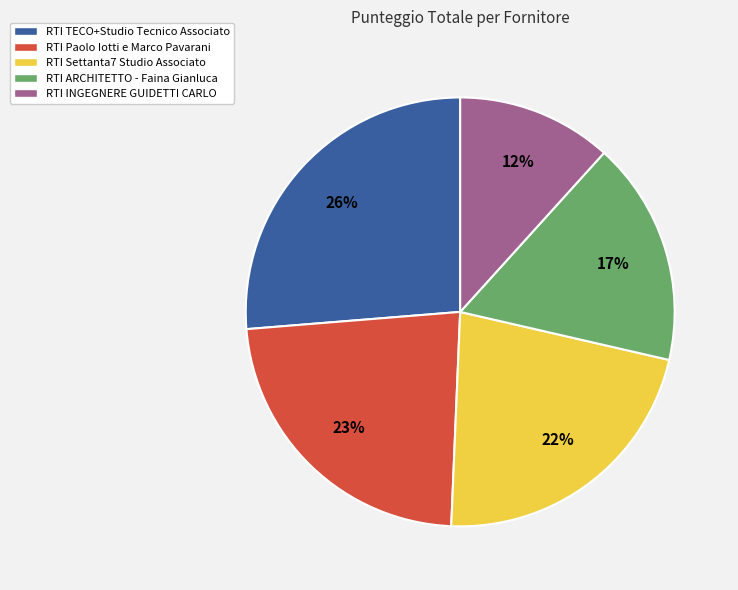

To the nearest percent, what is the average slice percentage?

20%